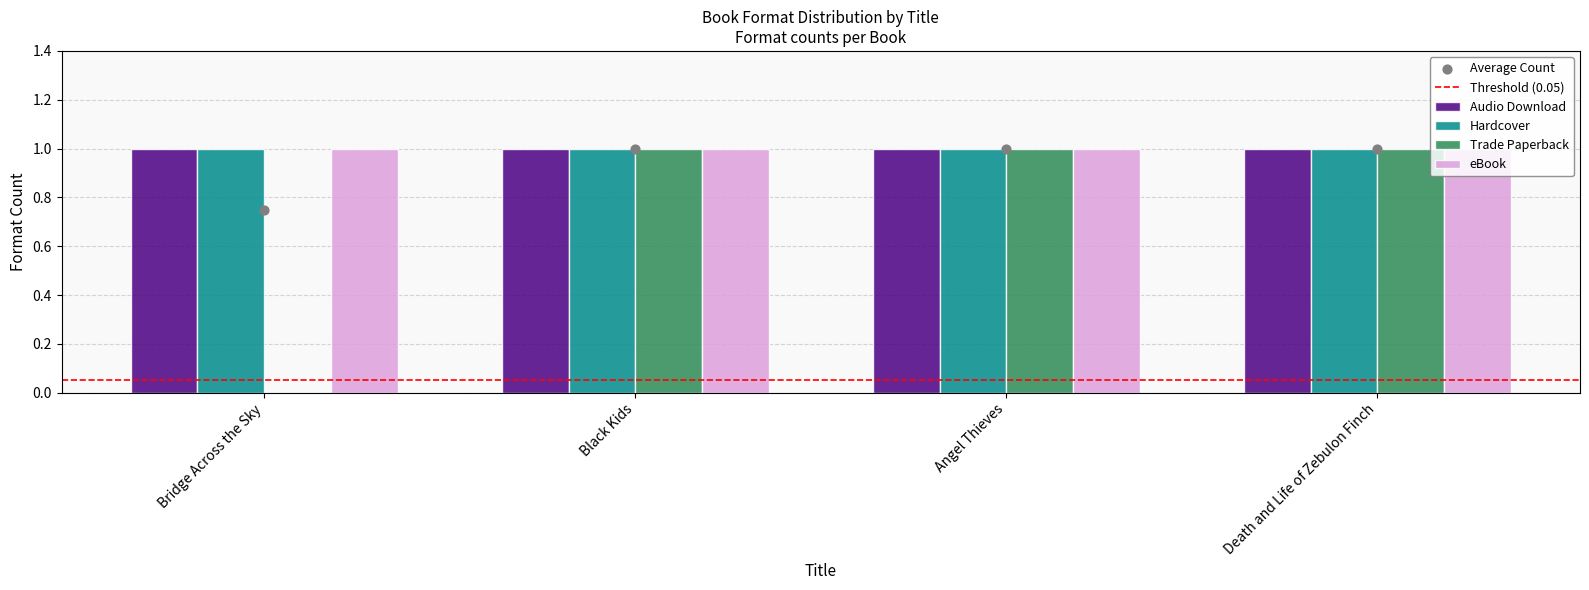

Which series has the largest total across all categories?

Audio Download